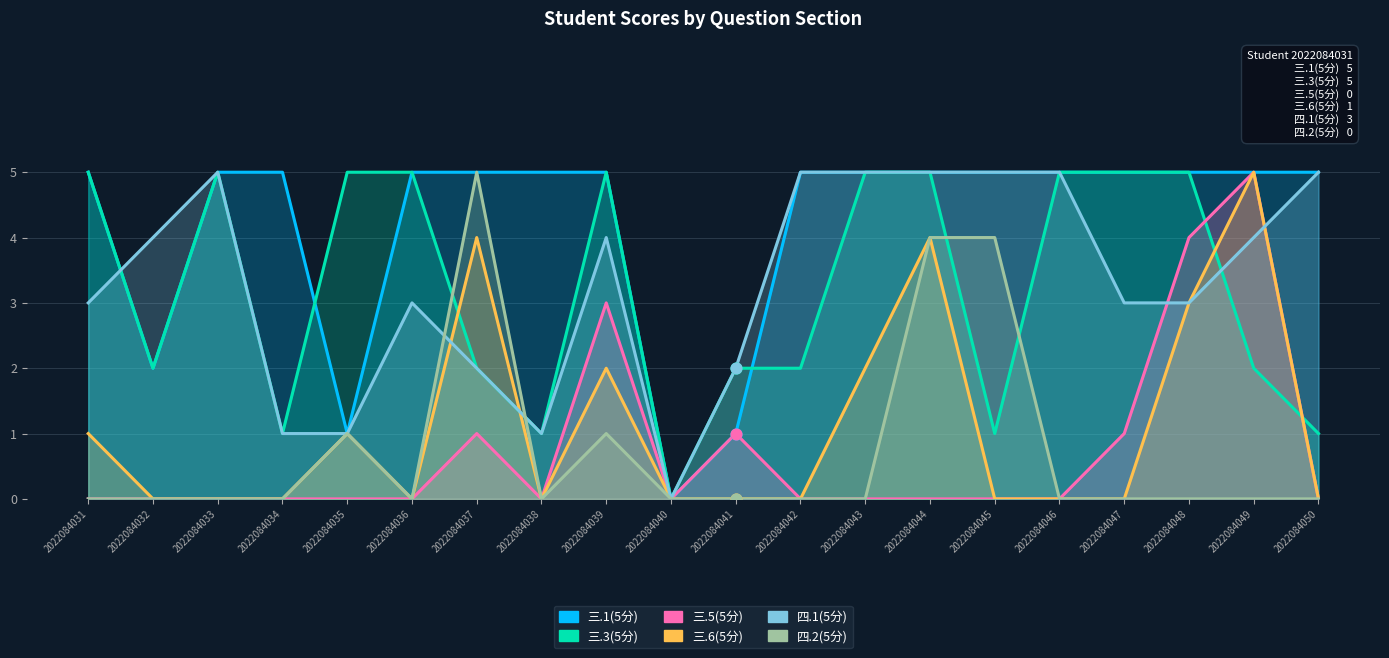

What are all the series names shown in the legend?

三.1(5分), 三.3(5分), 三.5(5分), 三.6(5分), 四.1(5分), 四.2(5分)